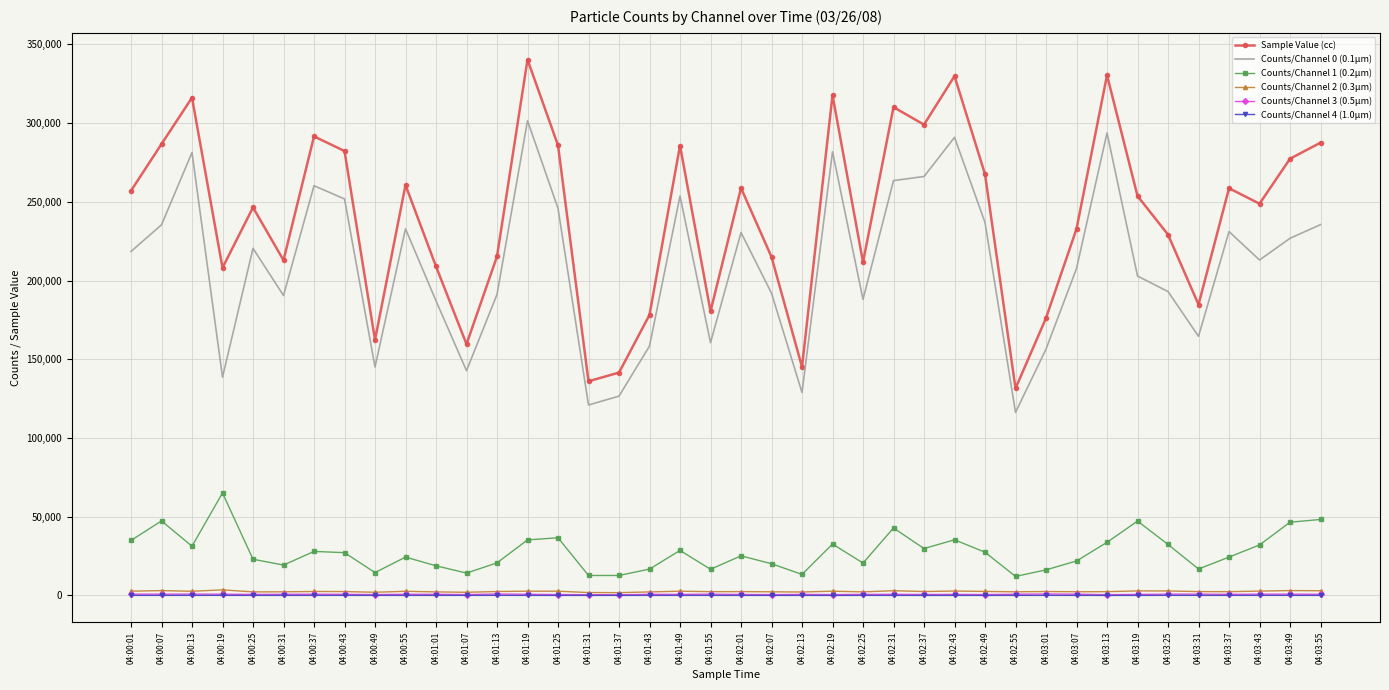

True or false: Sample Value (cc) has more than 1 points higher than both neighbors.

True